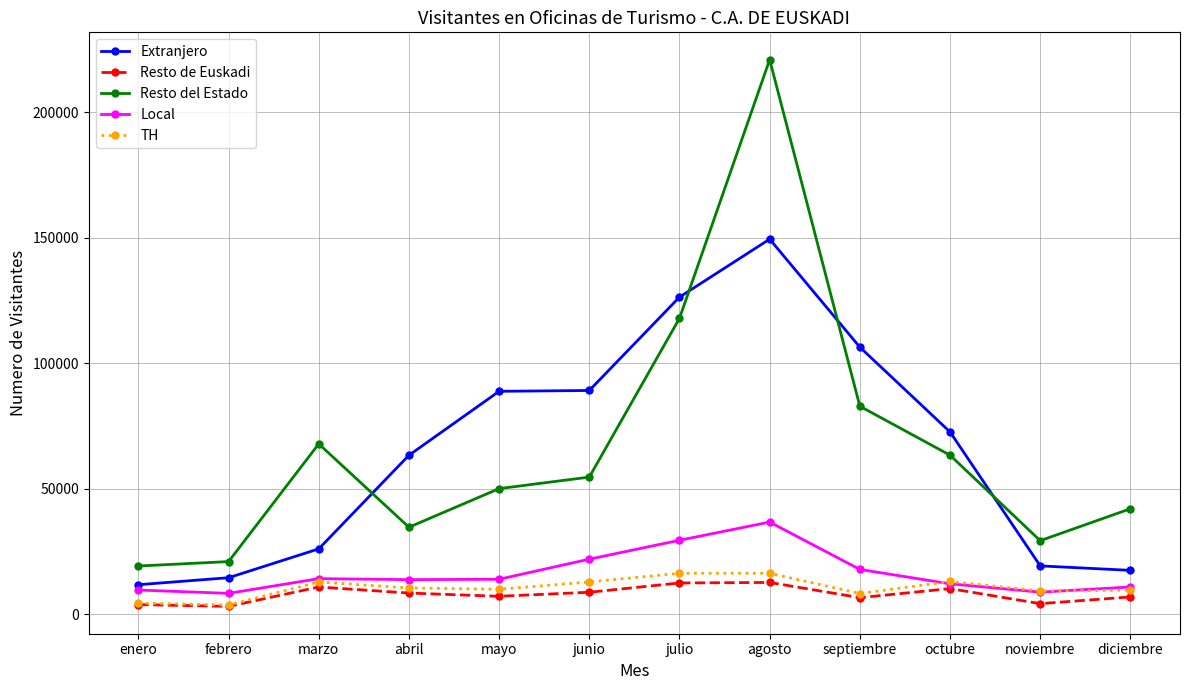

True or false: Resto del Estado and Local intersect in this chart.

False